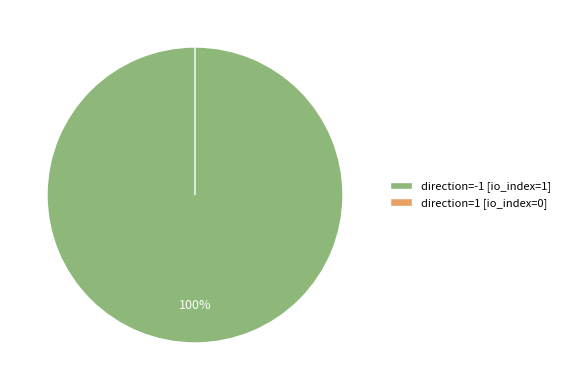

Count the number of slices in the pie.

2